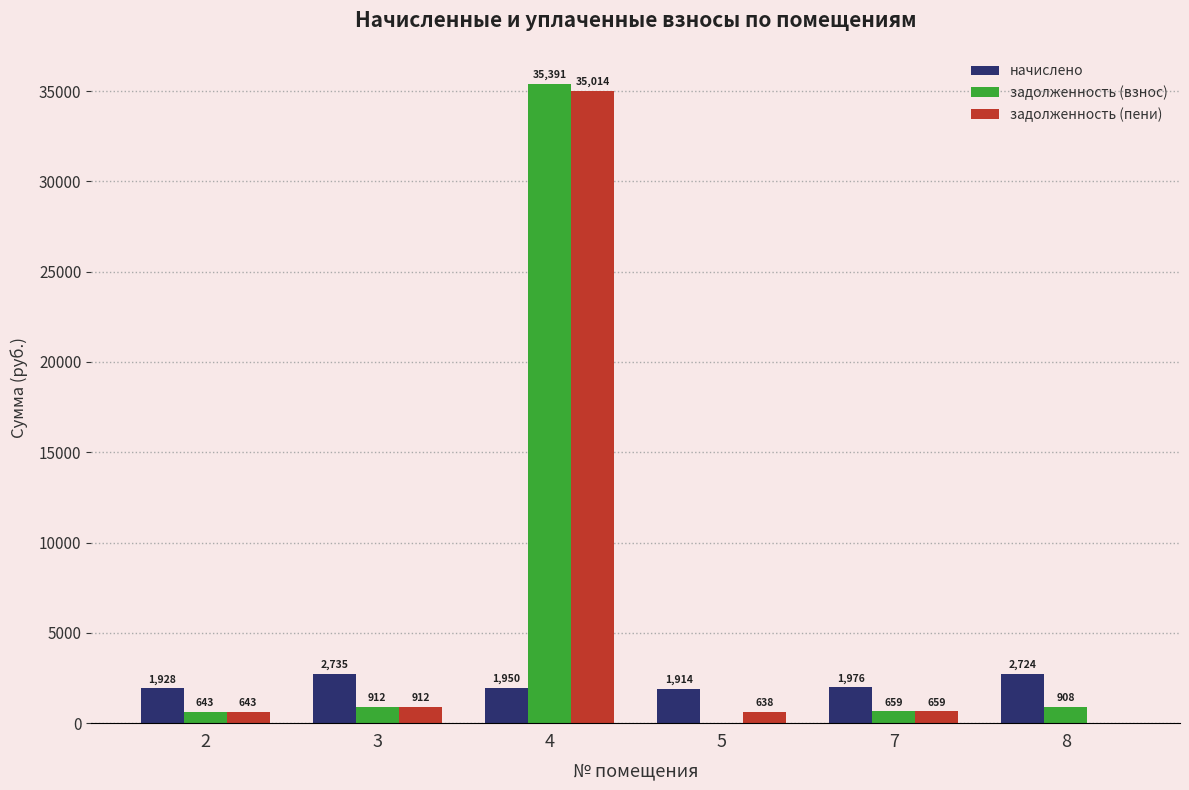

Which series has the largest total across all categories?

задолженность (взнос)